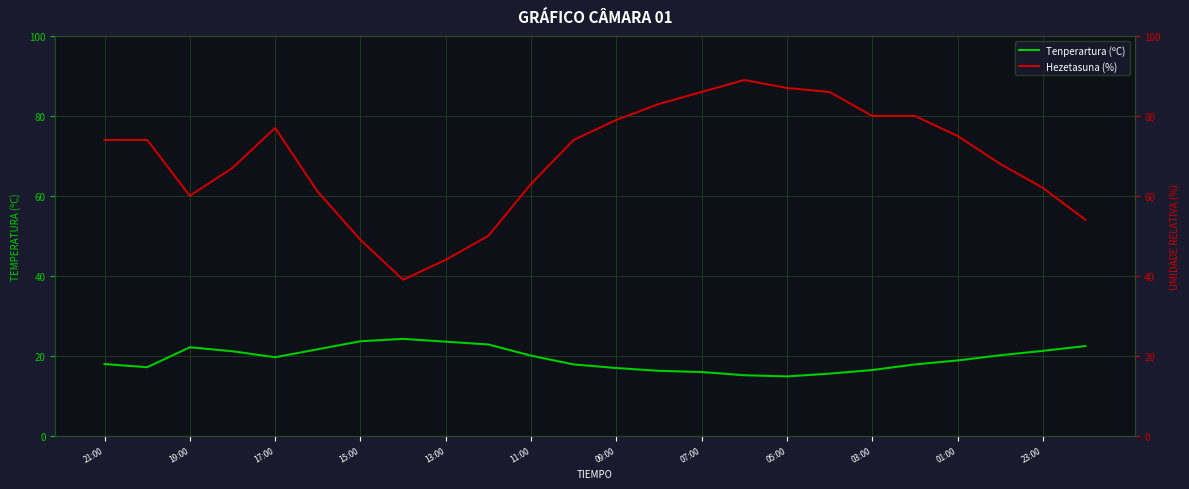

What is the lowest value of the Tenperartura (ºC) series?

14.8